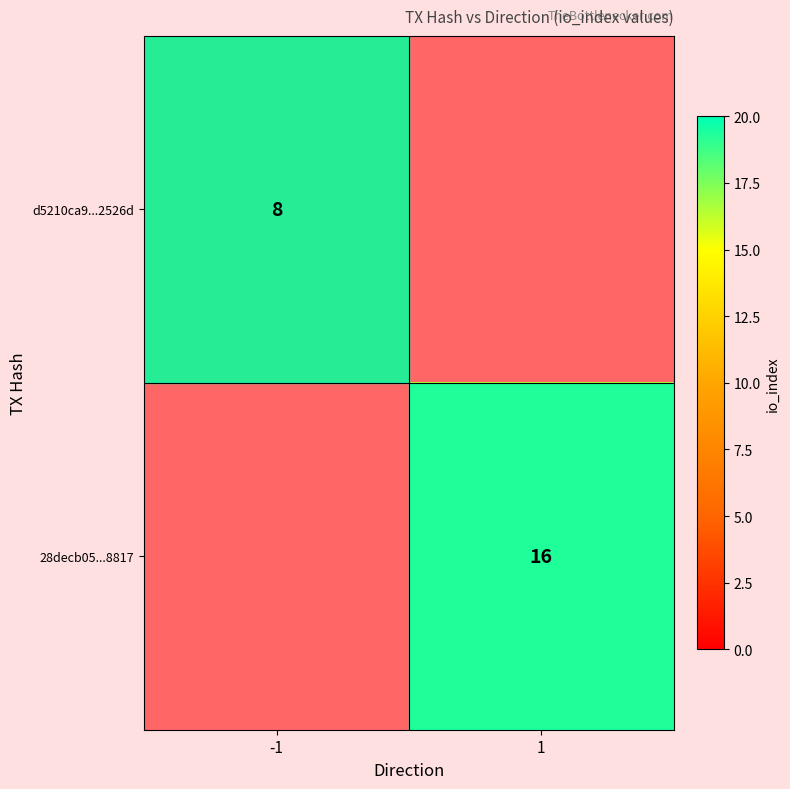

At which category does the chart reach its peak across all series?

1